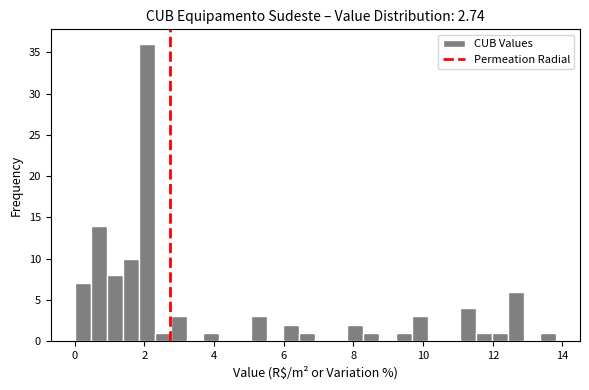

Read against the x-axis, roughly where is the centre of the tallest bar?

2.0